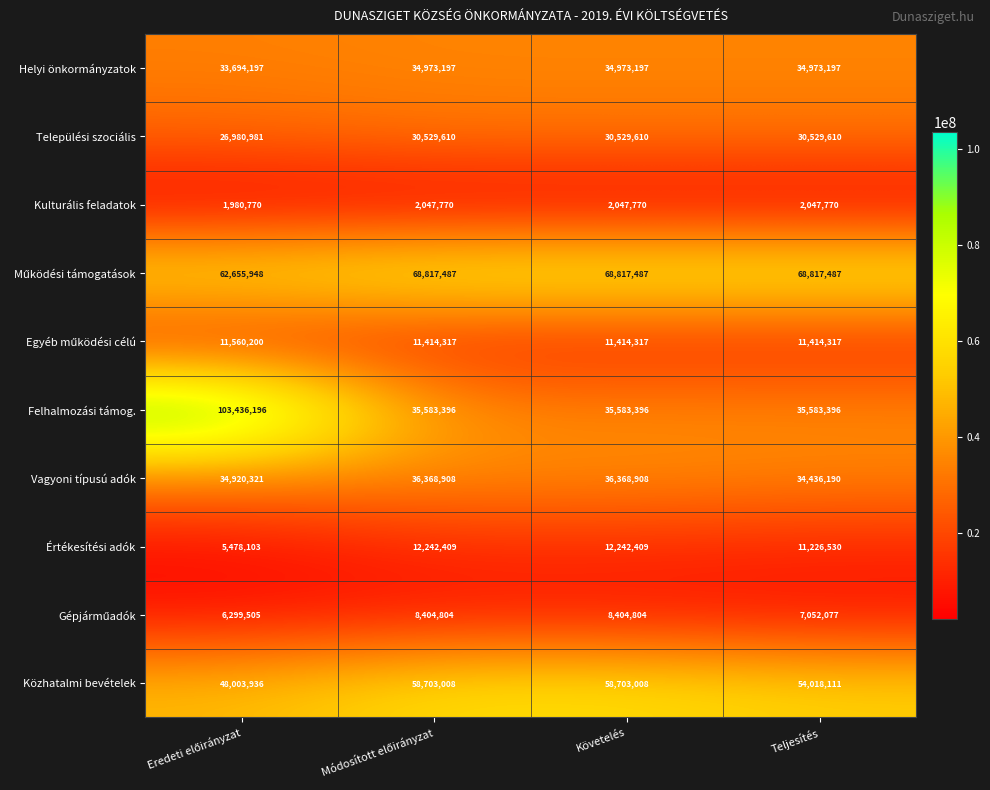

What is the difference between the maximum and minimum values in the Felhalmozási támog. series?

67852800